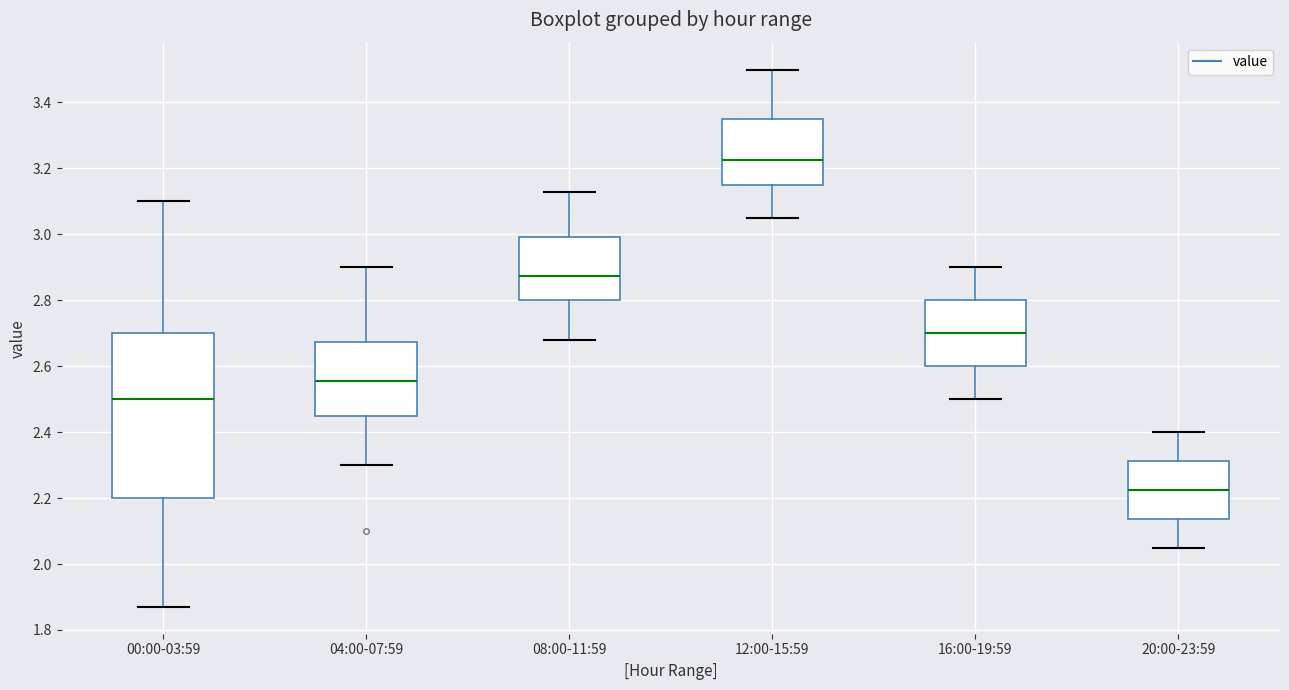

Reading left to right, transcribe this box plot: for each box, give where its median line is, the range the box spans, and where its two whiskers end, as read against the y-axis. The values are not printed on the chart, so give them approximately, as read against the axis.

00:00-03:59: median 2.50, box 2.20 to 2.70, whiskers 1.88 to 3.10
04:00-07:59: median 2.56, box 2.44 to 2.68, whiskers 2.30 to 2.90
08:00-11:59: median 2.88, box 2.80 to 3.00, whiskers 2.68 to 3.14
12:00-15:59: median 3.22, box 3.16 to 3.36, whiskers 3.06 to 3.50
16:00-19:59: median 2.70, box 2.60 to 2.80, whiskers 2.50 to 2.90
20:00-23:59: median 2.22, box 2.14 to 2.32, whiskers 2.06 to 2.40